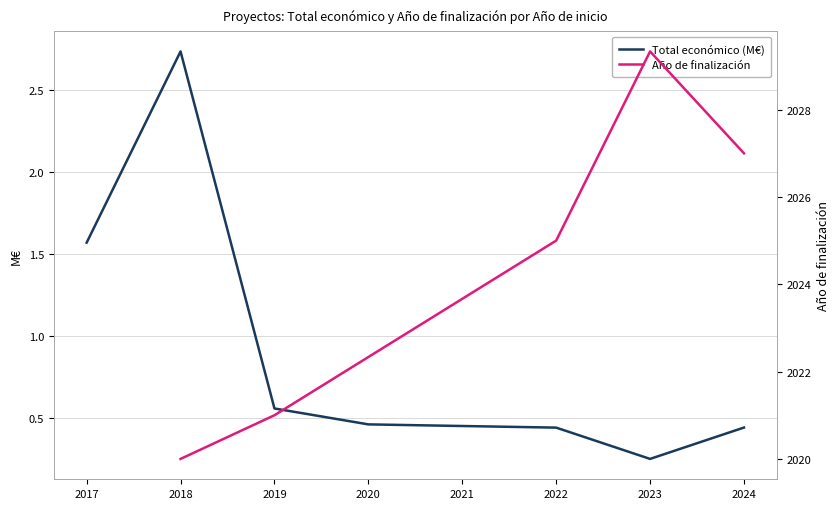

List the series in order of their peak value, lowest first.

Total económico (M€), Año de finalización